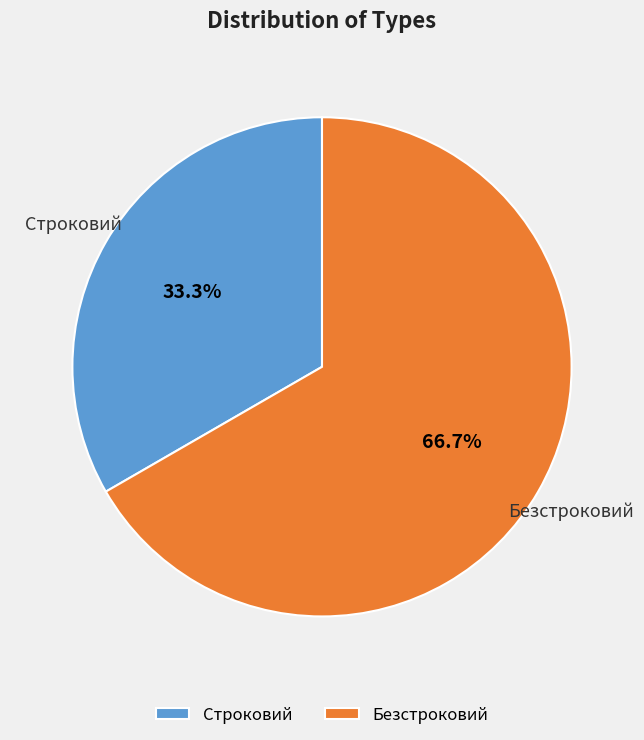

How many slices are in this pie chart?

2